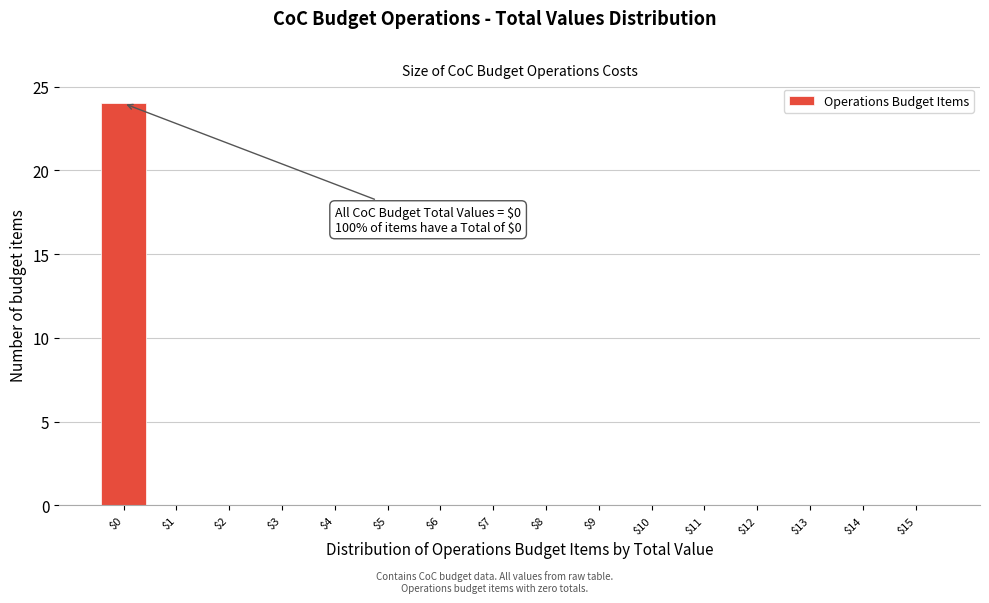

Over which range of the x-axis is the bar tallest?

-0.5 to 0.5